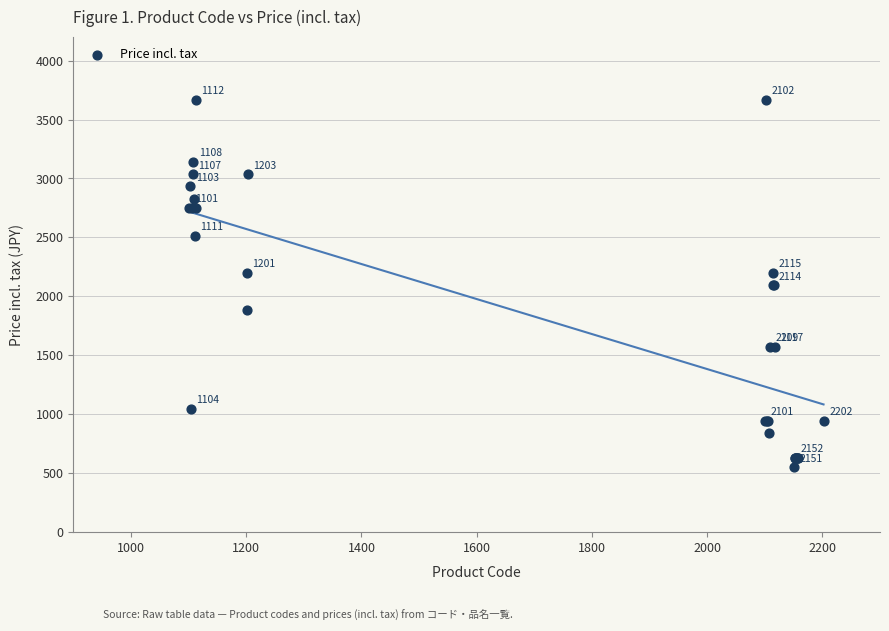

What Y value in the scatter plot is closest to 2108?

2095